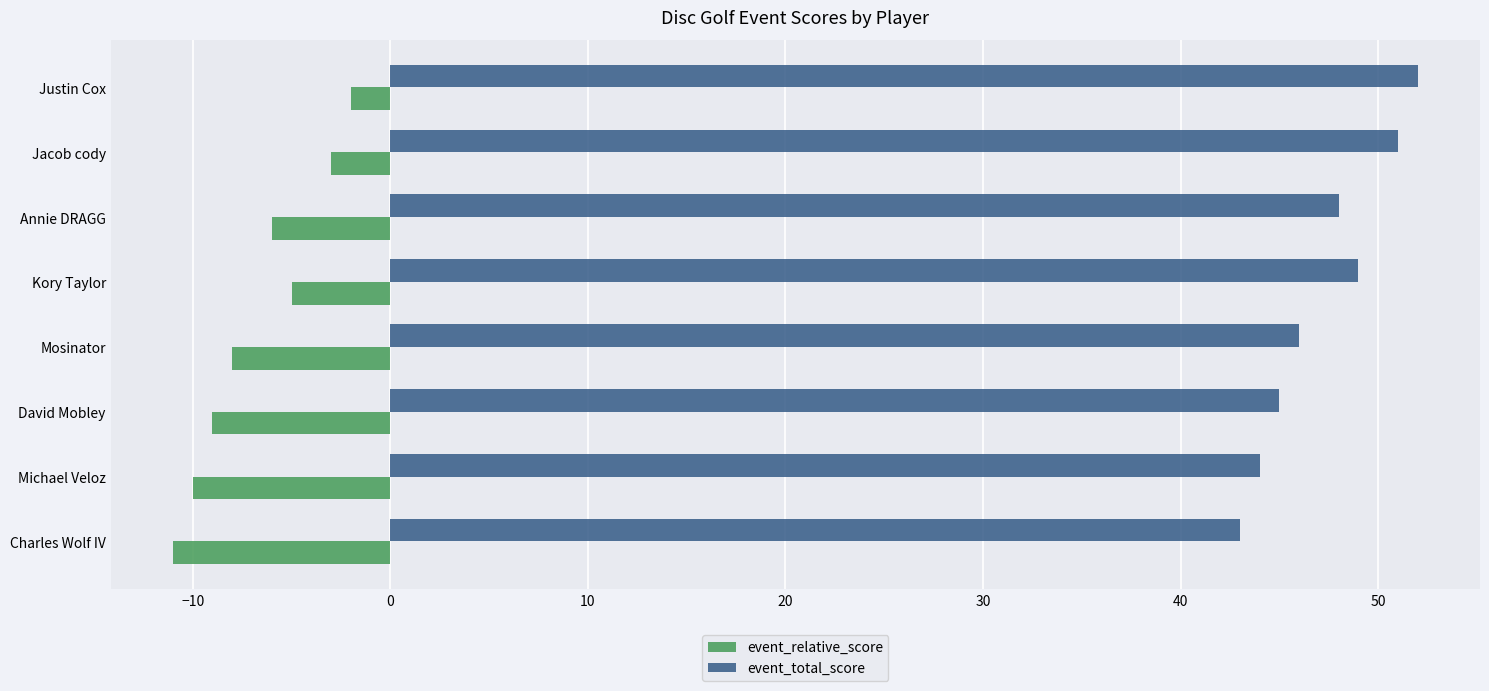

True or false: event_total_score has a value of 46 at Mosinator.

True